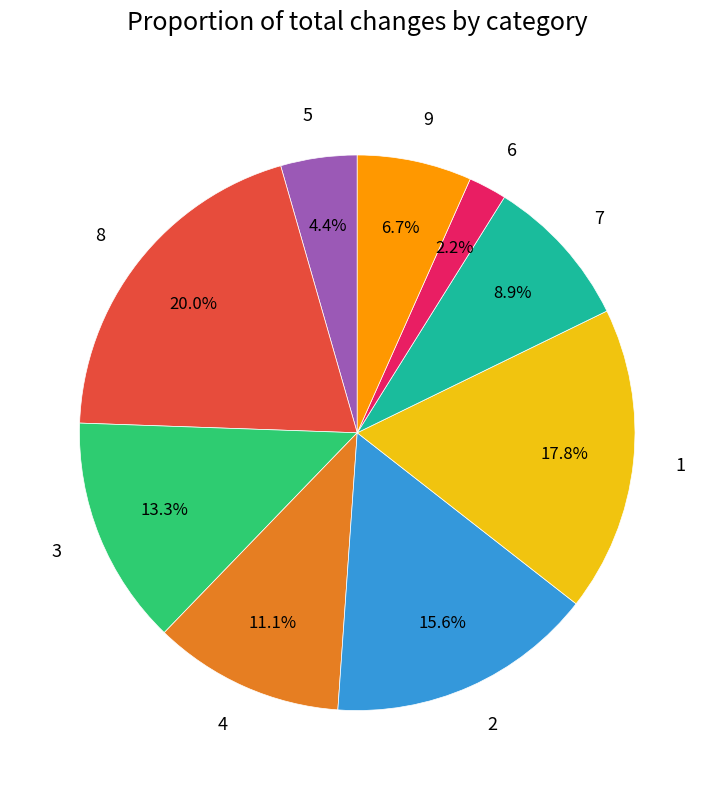

Combined, do 5 and 3 account for over 50%?

No